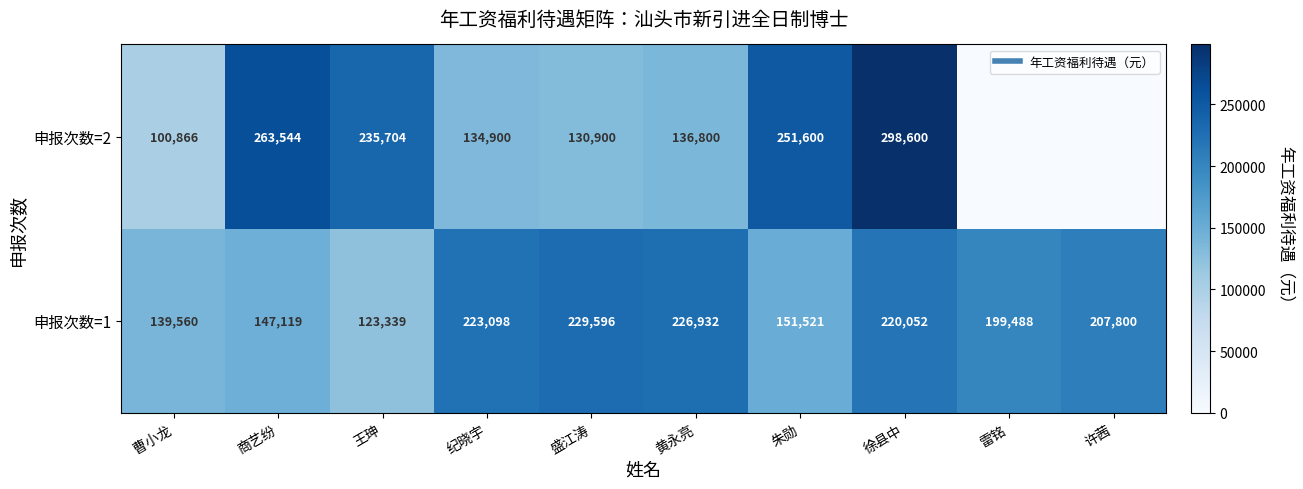

The value of 申报次数=2 at 雷铭 is -153879.4. True or false?

False